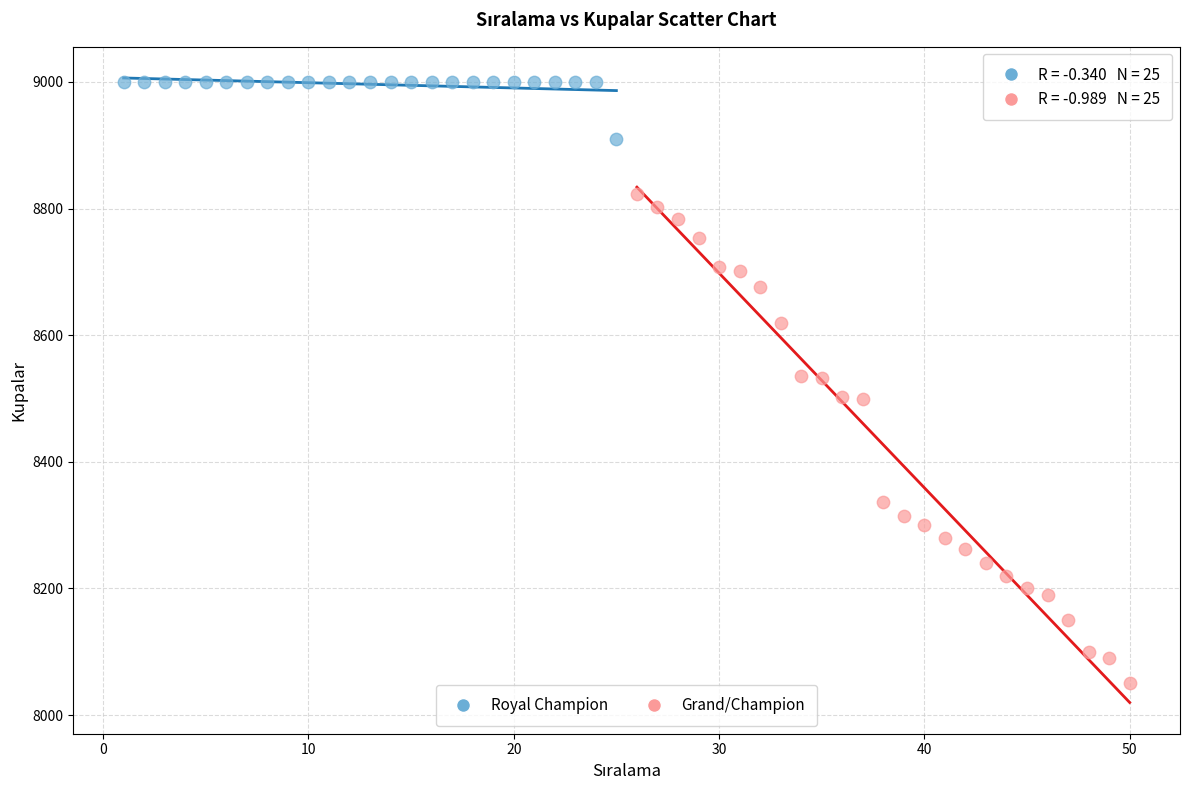

Which series contains the lowest Y value?

Grand/Champion